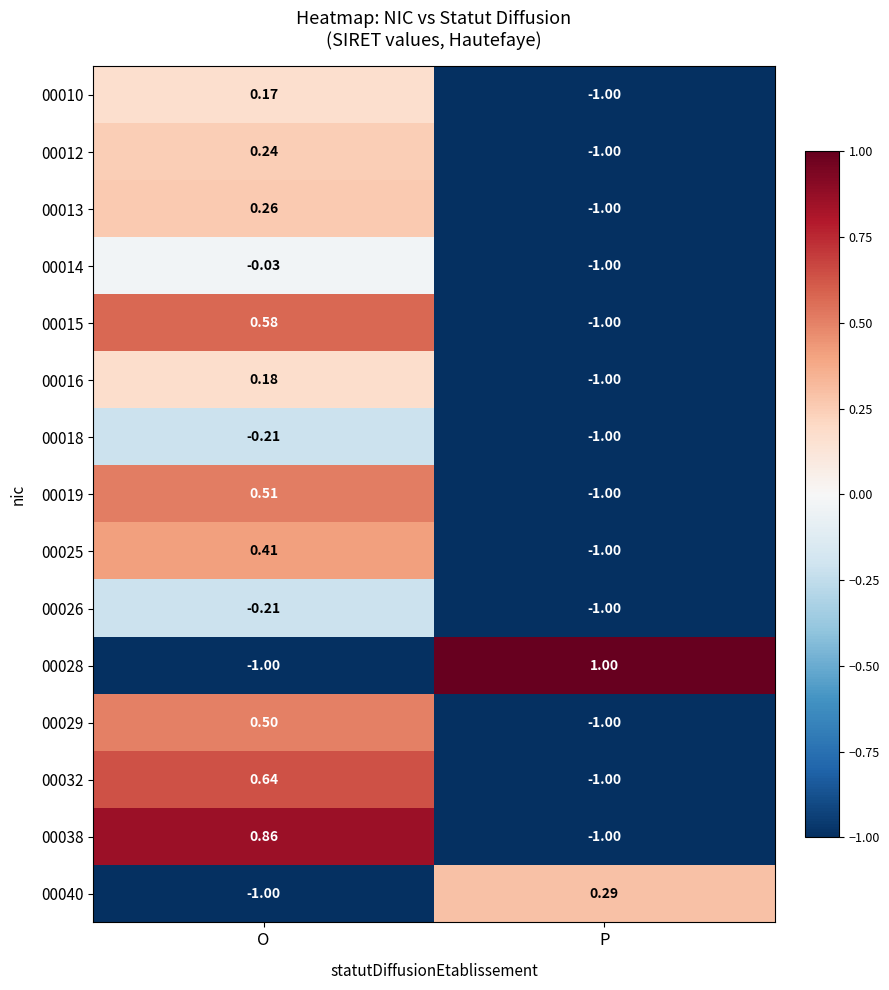

Which series has the largest range (max minus min)?

00028